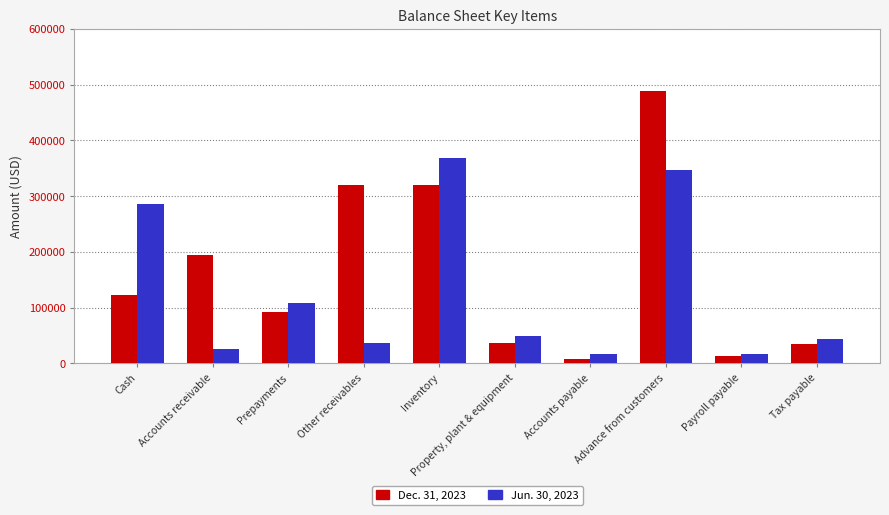

What is the lowest value of the Jun. 30, 2023 series?

16212